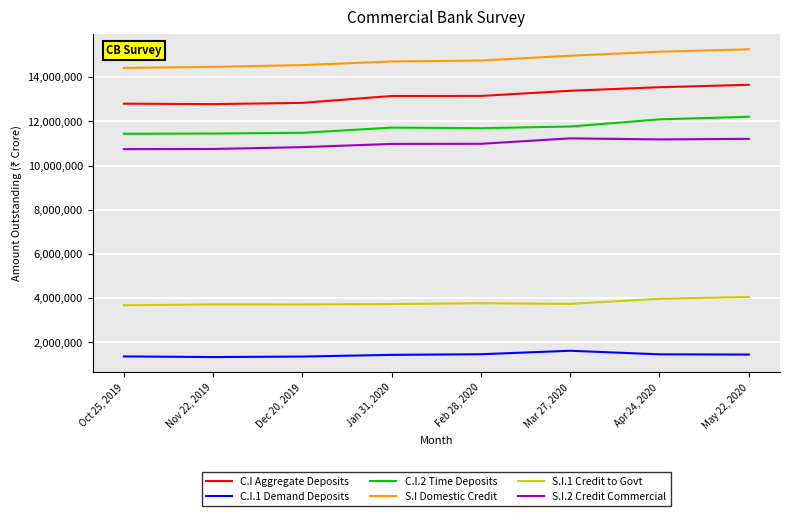

True or false: C.I.1 Demand Deposits and C.I Aggregate Deposits cross at least once.

False